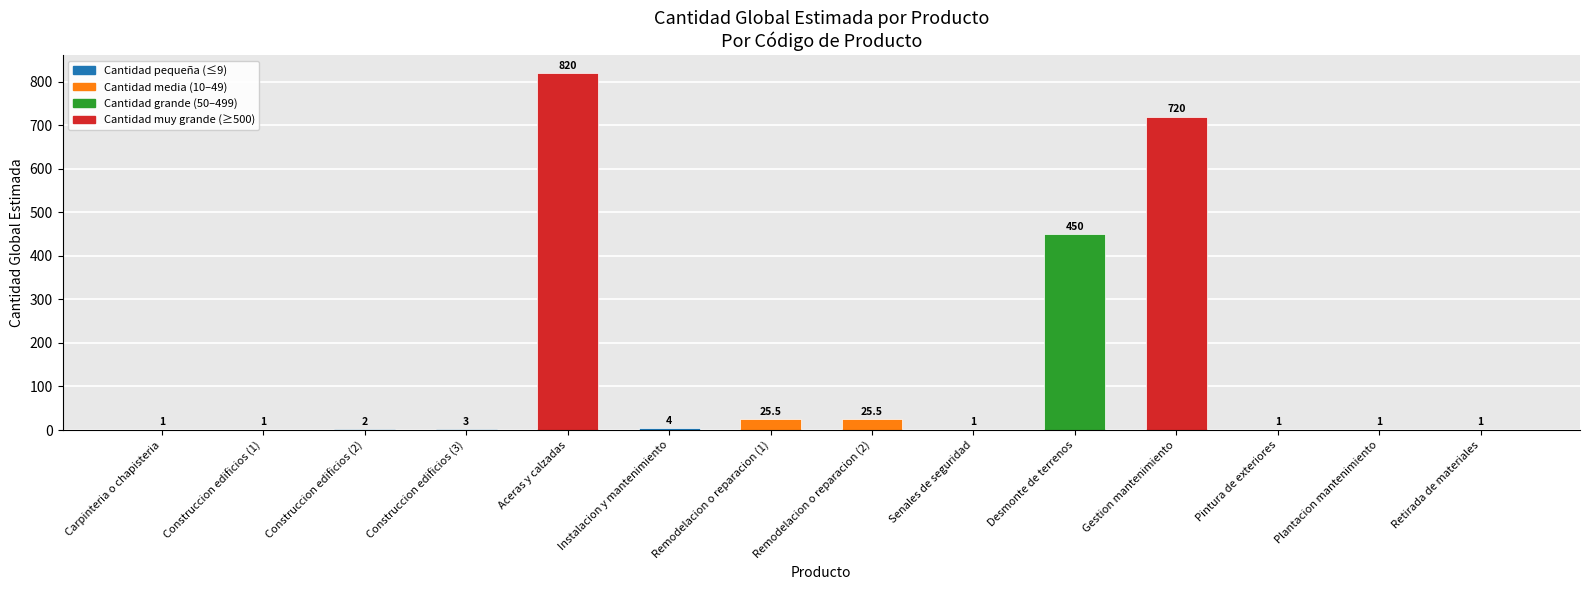

What is the greatest value displayed?

820.0